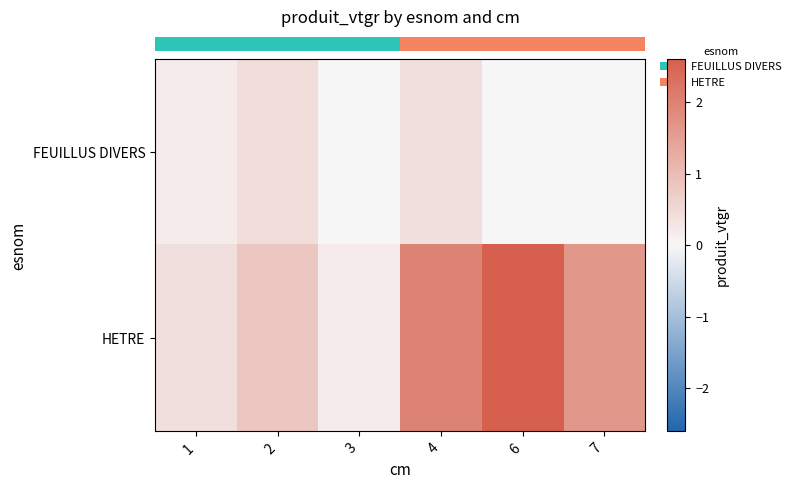

How many categories are shown in the chart?

6